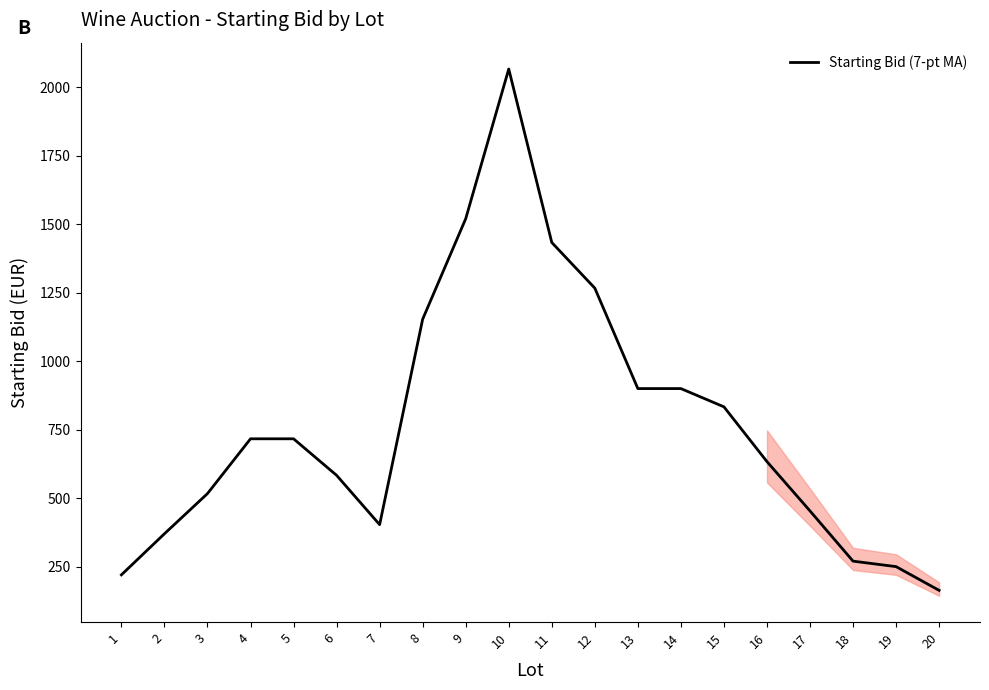

What is the change in value from 3 to 14?

+383.3